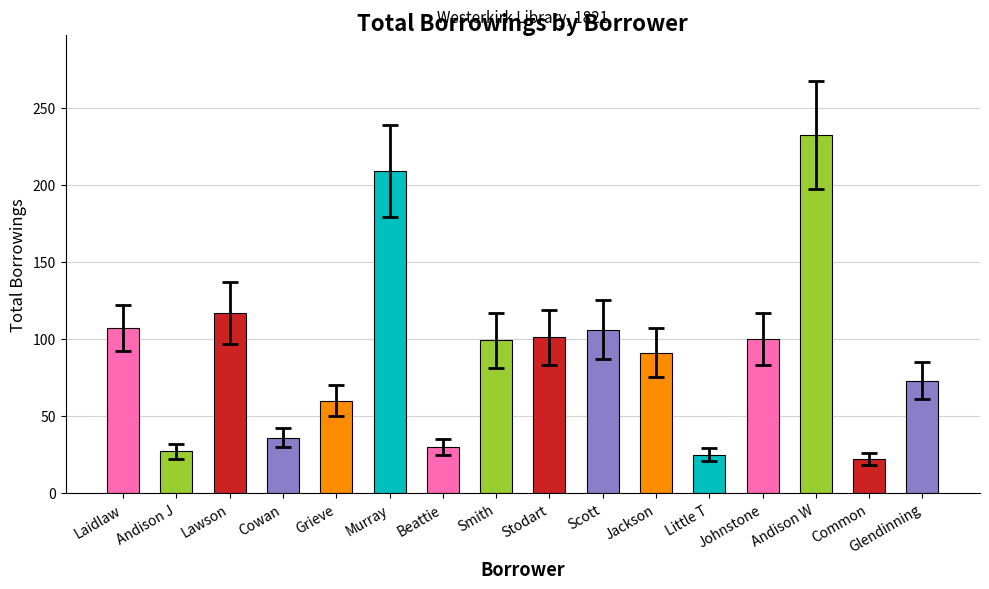

How many data points are less than 99?

8